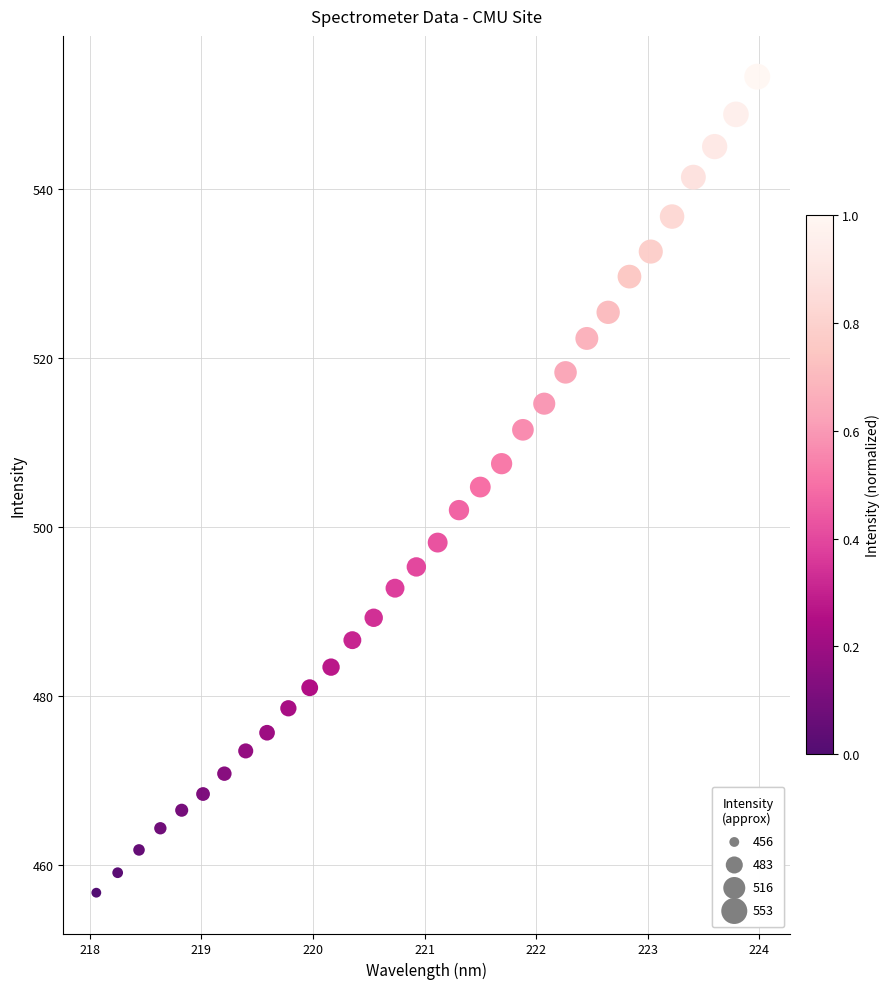

What is the range of Y values (max minus min)?

96.6